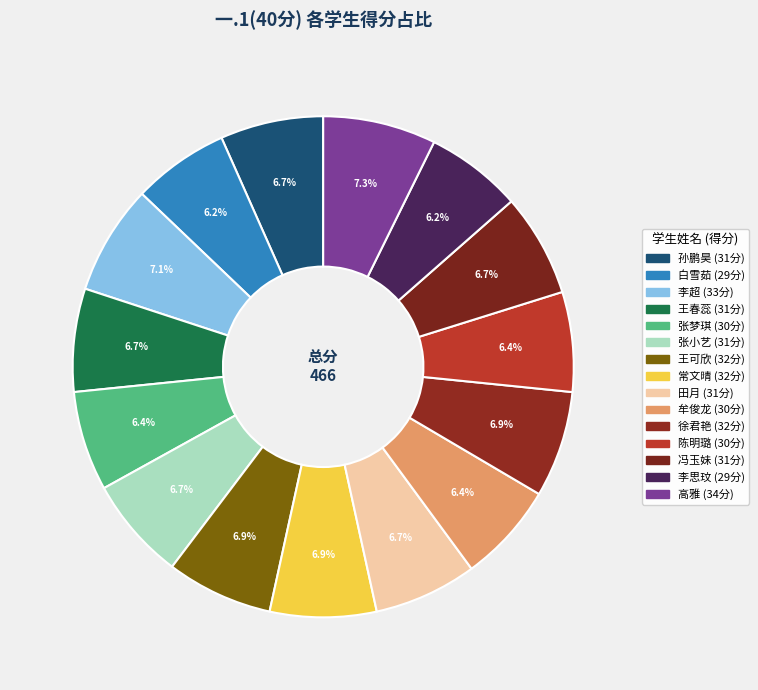

Does 李思玟 represent more than half of the total?

No